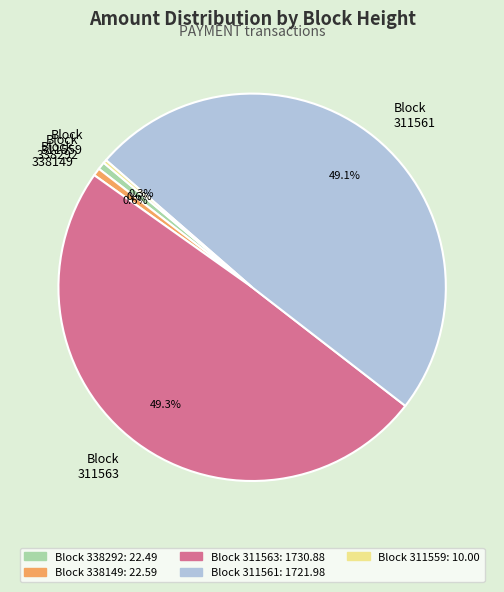

To the nearest percent, what is the difference between the largest and smallest slice percentages?

49%